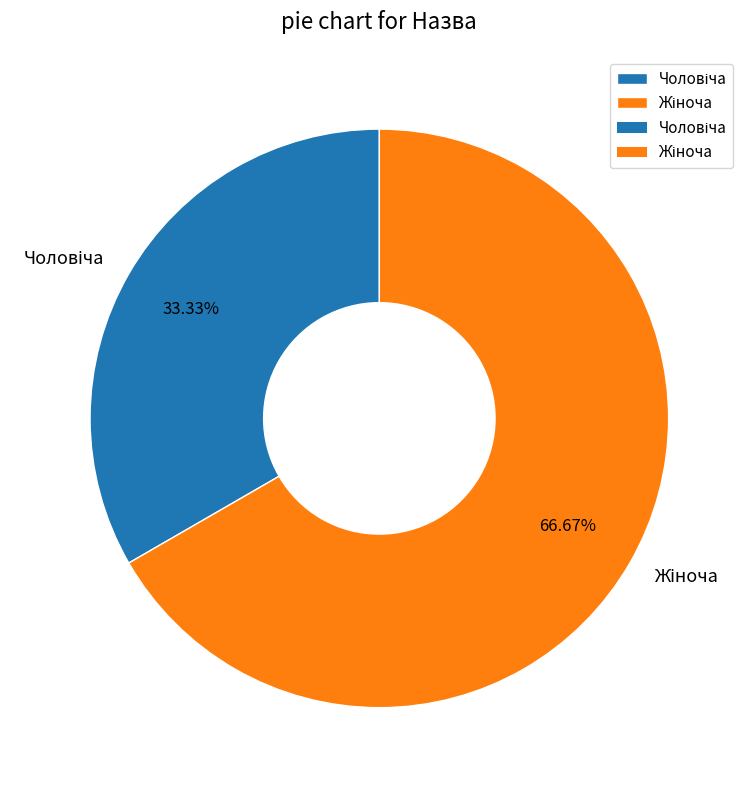

Does any single category account for the majority?

Yes